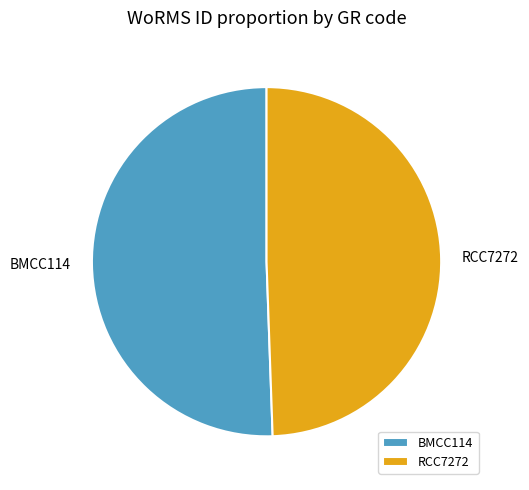

Which category has the smallest portion of the pie?

RCC7272